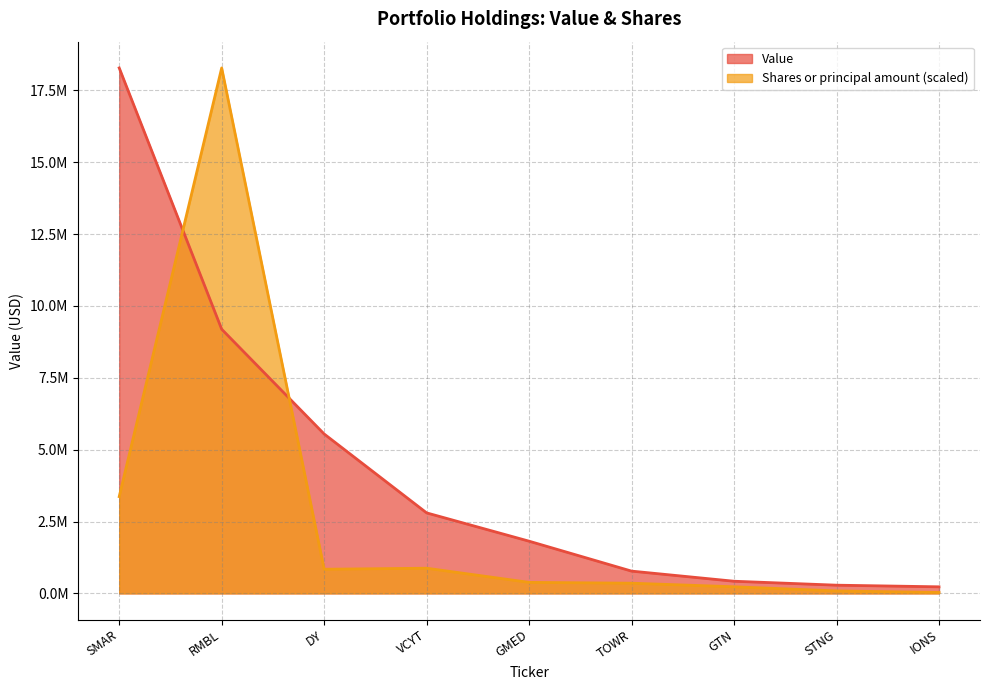

What is the difference between the maximum and minimum values in the Shares or principal amount series?

18248442.7